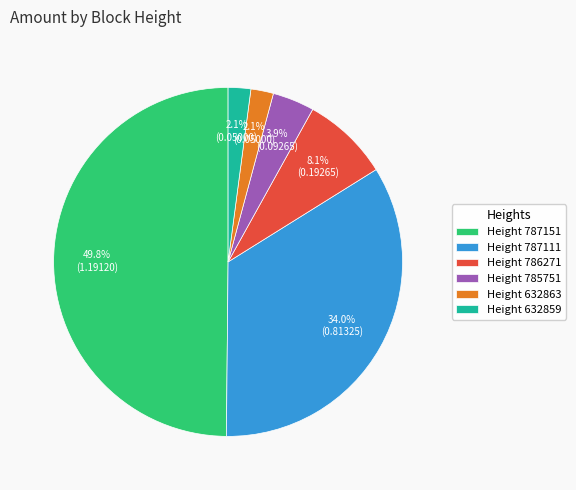

Combined, what portion of the pie is Height 632859 and Height 632863?

4.2%